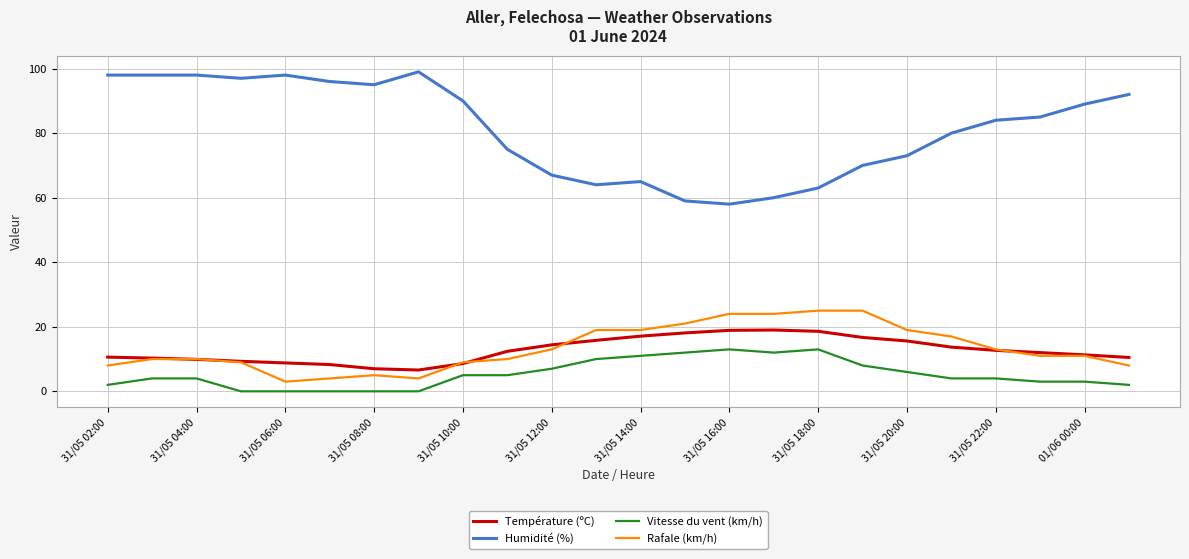

How many lines are shown in the chart?

4